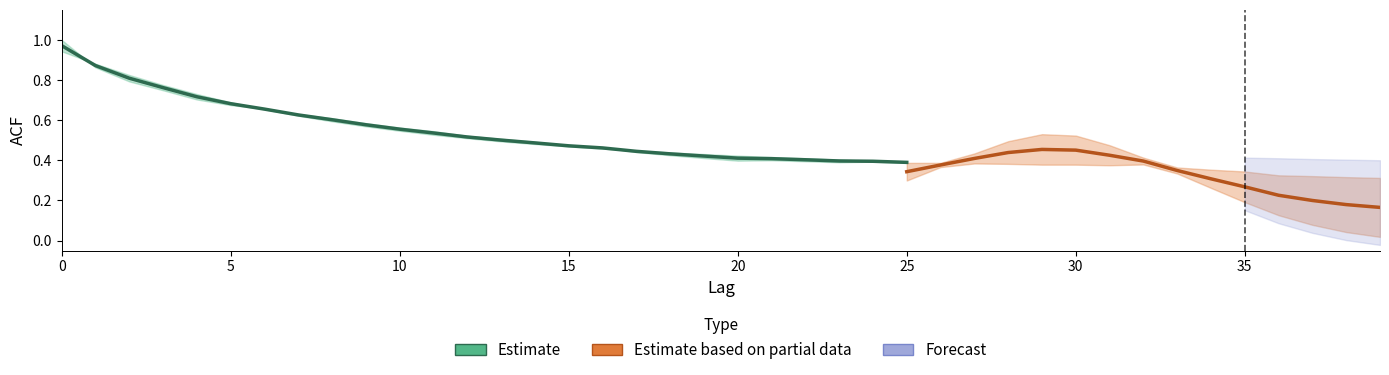

Reading left to right, transcribe all the data shown in this chart.

acf_shown: 1.0	0.9	0.8	0.7	0.7	0.7	0.7	0.6	0.6	0.6	0.6	0.5	0.5	0.5	0.5	0.5	0.5	0.4	0.4	0.4	0.4	0.4	0.4	0.4	0.4	0.4	0.4	0.4	0.4	0.4	0.4	0.4	0.4	0.4	0.4	0.3	0.3	0.3	0.3	0.3
acf_shown_smooth: 0.9	0.9	0.8	0.8	0.7	0.7	0.7	0.6	0.6	0.6	0.5	0.5	0.5	0.5	0.5	0.5	0.5	0.4	0.4	0.4	0.4	0.4	0.4	0.4	0.4	0.4	0.4	0.4	0.4	0.4	0.4	0.4	0.4	0.3	0.3	0.3	0.3	0.3	0.3	0.3
acf_li: 1.0	0.9	0.8	0.7	0.6	0.5	0.4	0.3	0.3	0.2	0.2	0.2	0.2	0.1	0.1	0.1	0.1	0.1	0.1	0.1	0.1	0.1	0.1	0.2	0.2	0.3	0.4	0.4	0.5	0.5	0.5	0.5	0.4	0.3	0.3	0.2	0.1	0.1	0.0	0.0